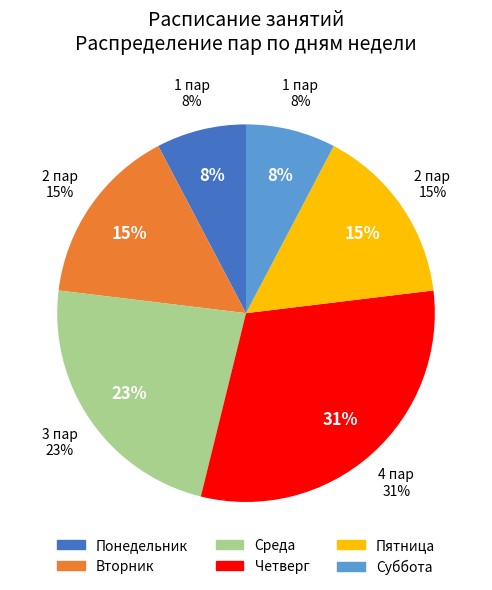

Rank the categories by value from lowest to highest.

Понедельник, Суббота, Вторник, Пятница, Среда, Четверг